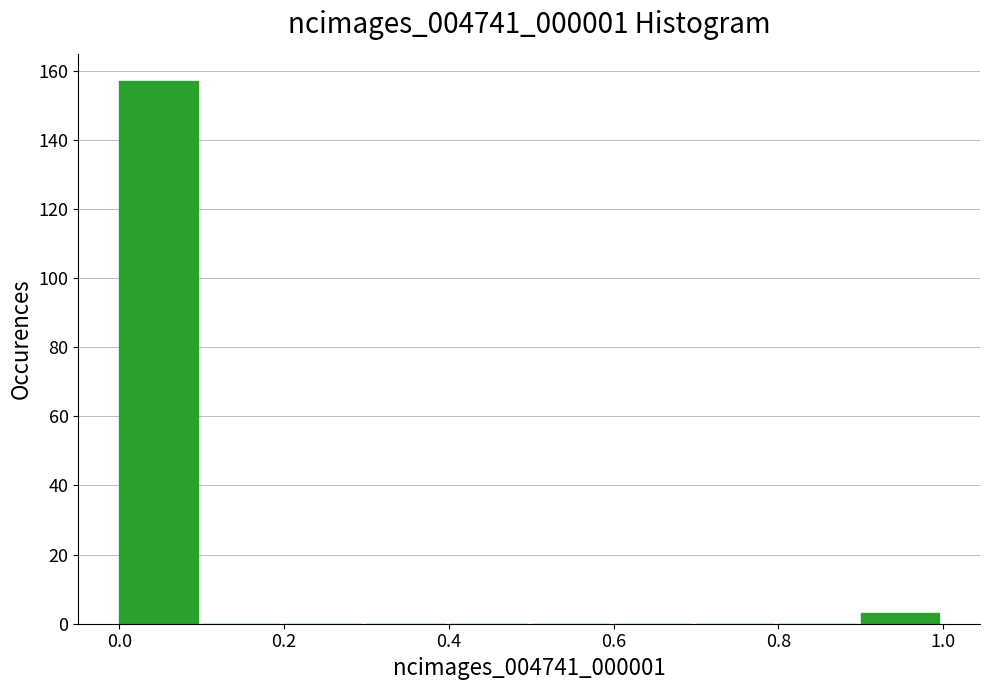

Reading left to right, list every bar in this chart as the range it spans on the x-axis followed by its height. The values are not printed on the chart, so give them approximately, as read against the axis.

0.0 to 0.1: 158
0.1 to 0.2: 0
0.2 to 0.3: 0
0.3 to 0.4: 0
0.4 to 0.5: 0
0.5 to 0.6: 0
0.6 to 0.7: 0
0.7 to 0.8: 0
0.8 to 0.9: 0
0.9 to 1.0: 4